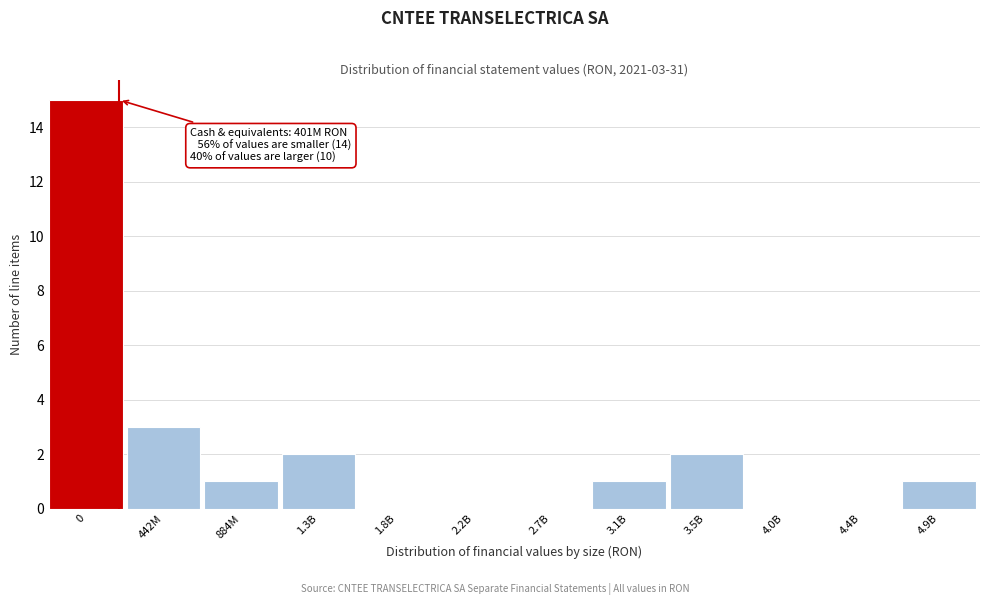

Reading left to right, list all the values displayed in this chart.

0=15	442M=3	884M=1	1.3B=2	1.8B=0	2.2B=0	2.7B=0	3.1B=1	3.5B=2	4.0B=0	4.4B=0	4.9B=1